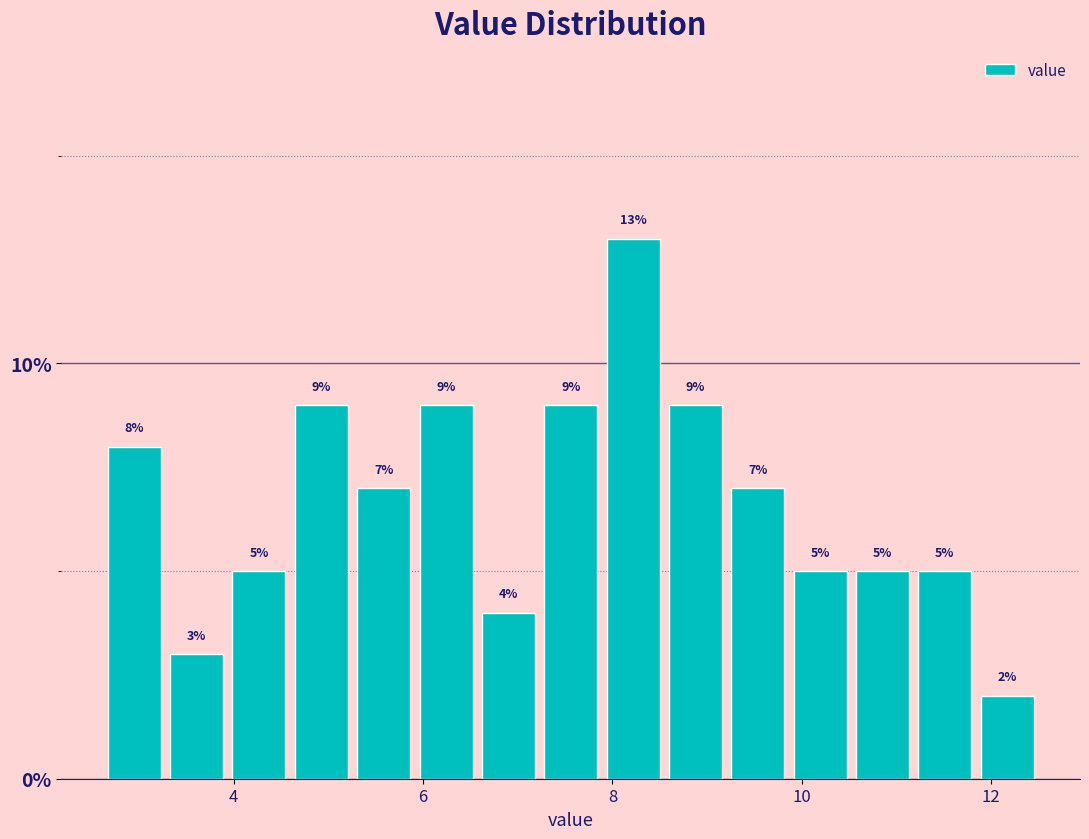

Around what value on the x-axis is the tallest bar? Give the approximate position of its centre, as read against the axis.

8.2